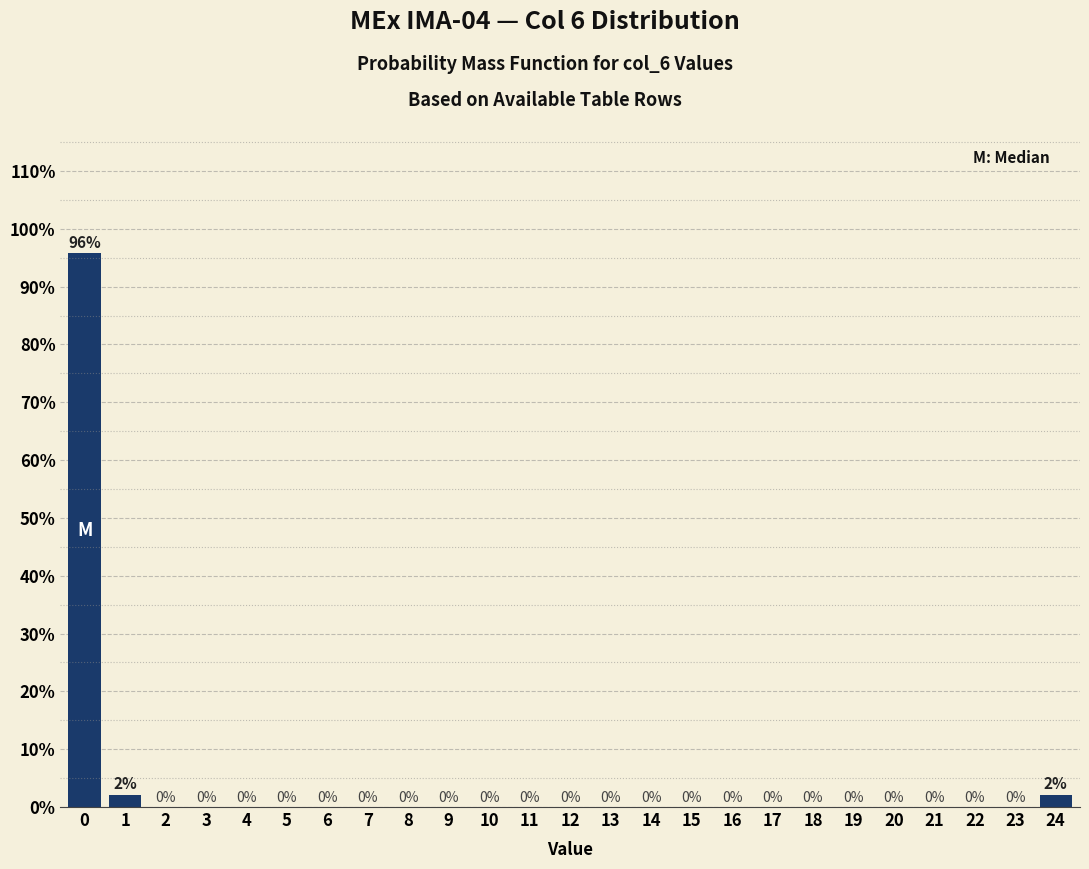

What is the sum of all values?

100.0